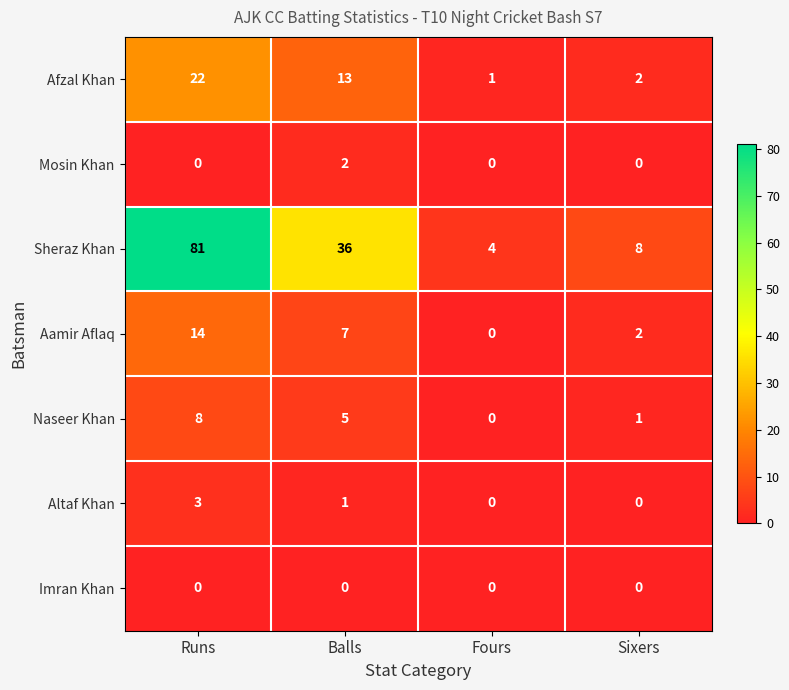

The value of Imran Khan at Sixers is 0. True or false?

True